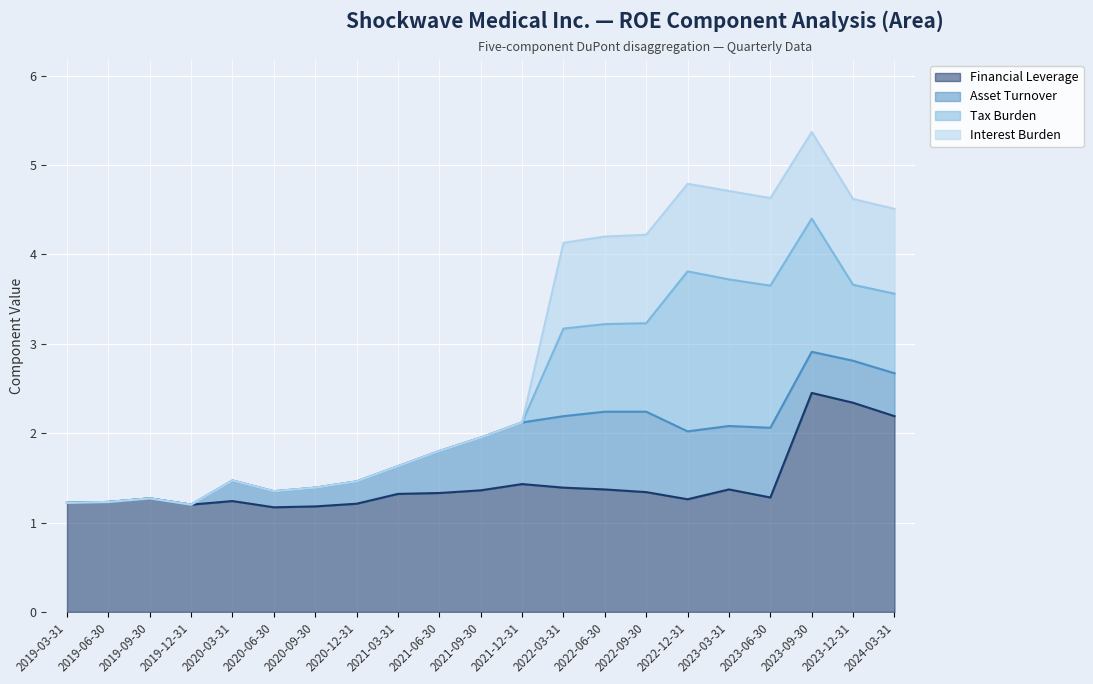

Reading right to left, what are all the values shown in this chart?

Financial Leverage: 2024-03-31=2.2	2023-12-31=2.3	2023-09-30=2.5	2023-06-30=1.3	2023-03-31=1.4	2022-12-31=1.3	2022-09-30=1.3	2022-06-30=1.4	2022-03-31=1.4	2021-12-31=1.4	2021-09-30=1.4	2021-06-30=1.3	2021-03-31=1.3	2020-12-31=1.2	2020-09-30=1.2	2020-06-30=1.2	2020-03-31=1.2	2019-12-31=1.2	2019-09-30=1.3	2019-06-30=1.2	2019-03-31=1.2
Asset Turnover: 2024-03-31=0.5	2023-12-31=0.5	2023-09-30=0.5	2023-06-30=0.8	2023-03-31=0.7	2022-12-31=0.8	2022-09-30=0.9	2022-06-30=0.9	2022-03-31=0.8	2021-12-31=0.7	2021-09-30=0.6	2021-06-30=0.5	2021-03-31=0.3	2020-12-31=0.2	2020-09-30=0.2	2020-06-30=0.2	2020-03-31=0.2	2019-12-31=0.0	2019-09-30=0.0	2019-06-30=0.0	2019-03-31=0.0
Tax Burden: 2024-03-31=0.9	2023-12-31=0.8	2023-09-30=1.5	2023-06-30=1.6	2023-03-31=1.6	2022-12-31=1.8	2022-09-30=1.0	2022-06-30=1.0	2022-03-31=1.0	2021-12-31=0.0	2021-09-30=0.0	2021-06-30=0.0	2021-03-31=0.0	2020-12-31=0.0	2020-09-30=0.0	2020-06-30=0.0	2020-03-31=0.0	2019-12-31=0.0	2019-09-30=0.0	2019-06-30=0.0	2019-03-31=0.0
Interest Burden: 2024-03-31=0.9	2023-12-31=1.0	2023-09-30=1.0	2023-06-30=1.0	2023-03-31=1.0	2022-12-31=1.0	2022-09-30=1.0	2022-06-30=1.0	2022-03-31=1.0	2021-12-31=0.0	2021-09-30=0.0	2021-06-30=0.0	2021-03-31=0.0	2020-12-31=0.0	2020-09-30=0.0	2020-06-30=0.0	2020-03-31=0.0	2019-12-31=0.0	2019-09-30=0.0	2019-06-30=0.0	2019-03-31=0.0